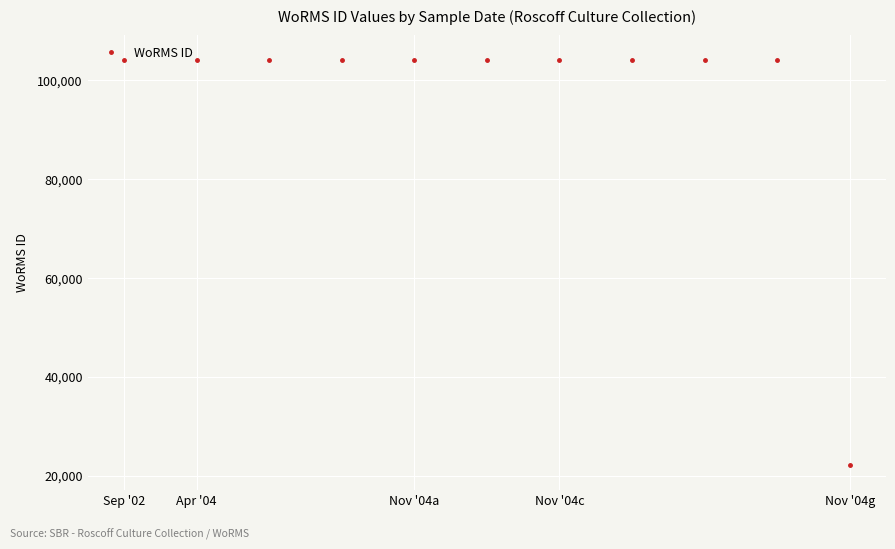

What is the minimum value shown in the chart?

22156